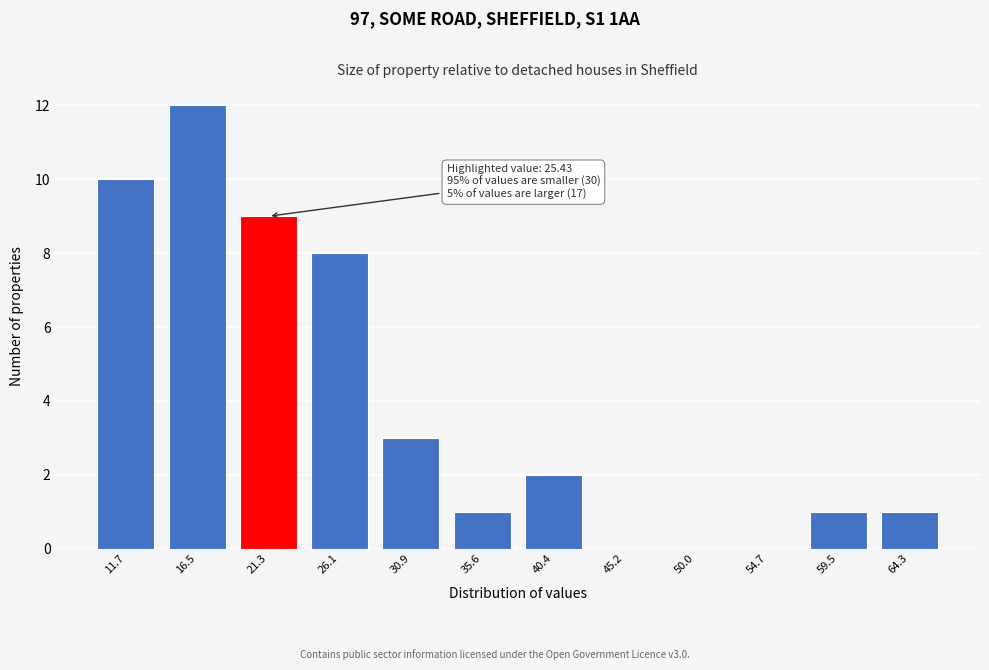

Reading left to right, list all the values displayed in this chart.

11.7=10	16.5=12	21.3=9	26.1=8	30.9=3	35.6=1	40.4=2	45.2=0	50.0=0	54.7=0	59.5=1	64.3=1